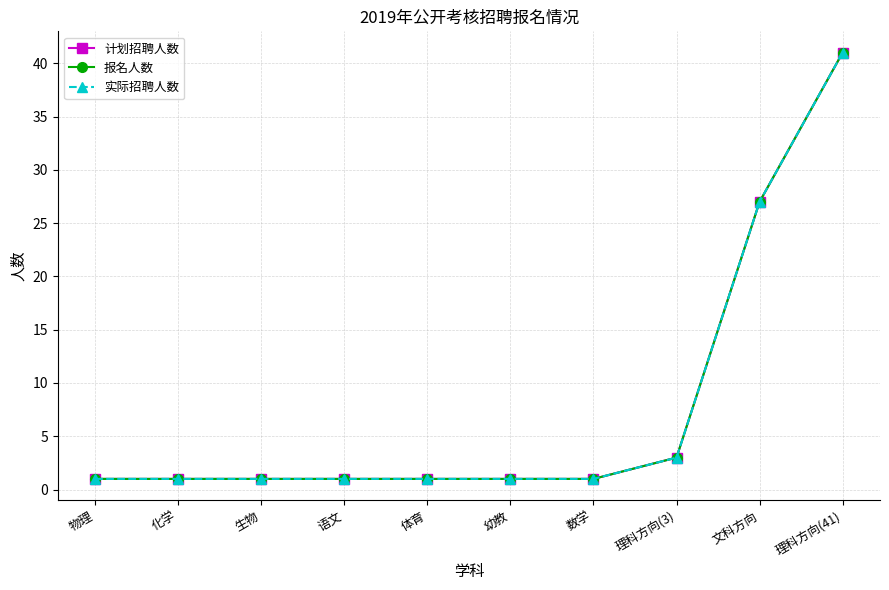

True or false: 计划招聘人数 and 报名人数 intersect in this chart.

False